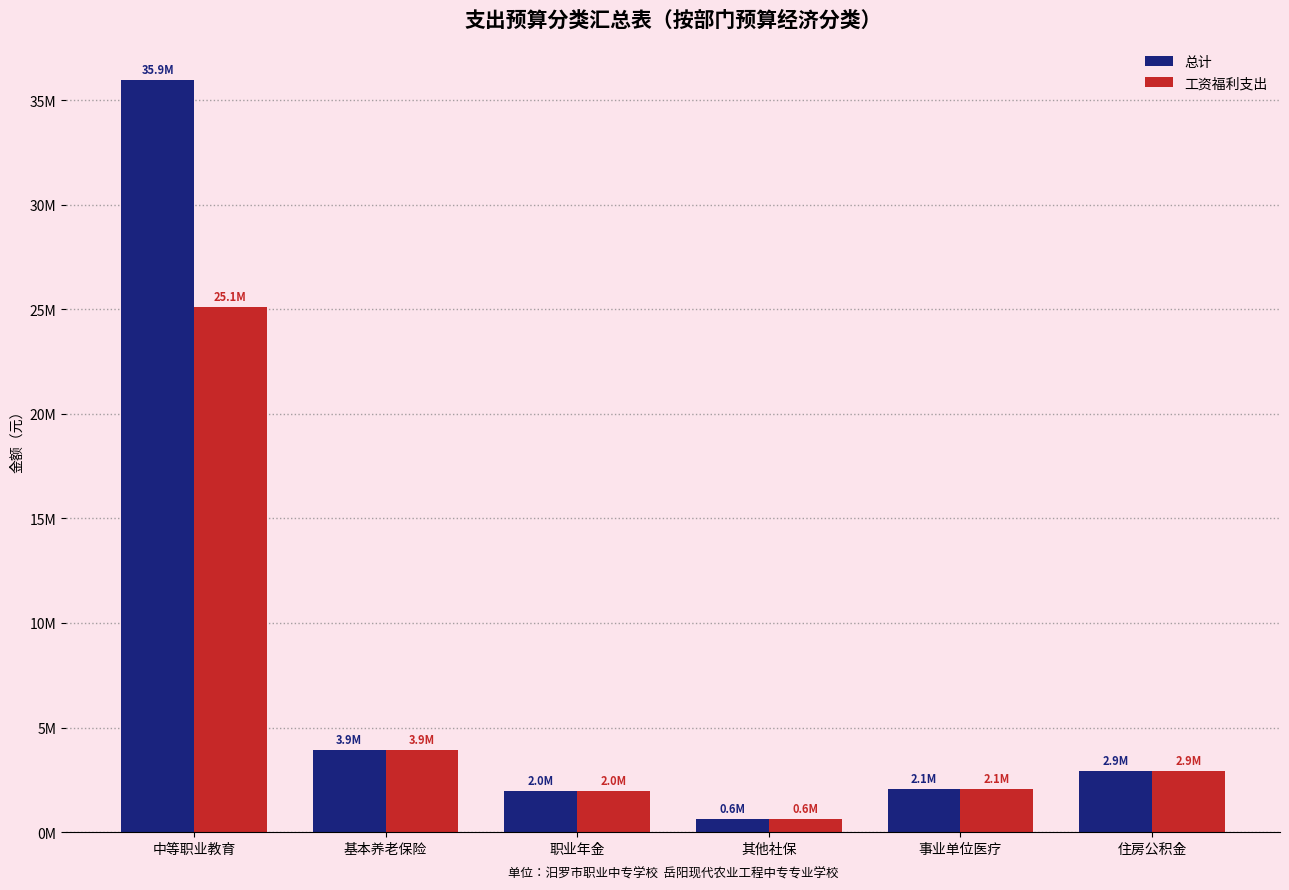

At which label is 总计 closest to 18291351?

基本养老保险